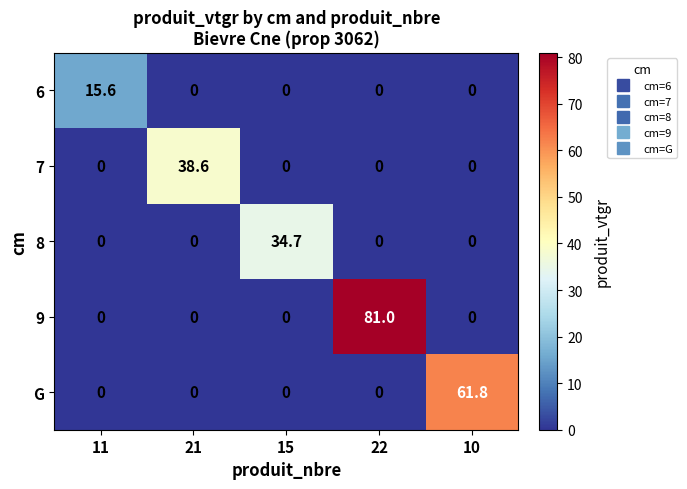

Count the number of categories in the chart.

5